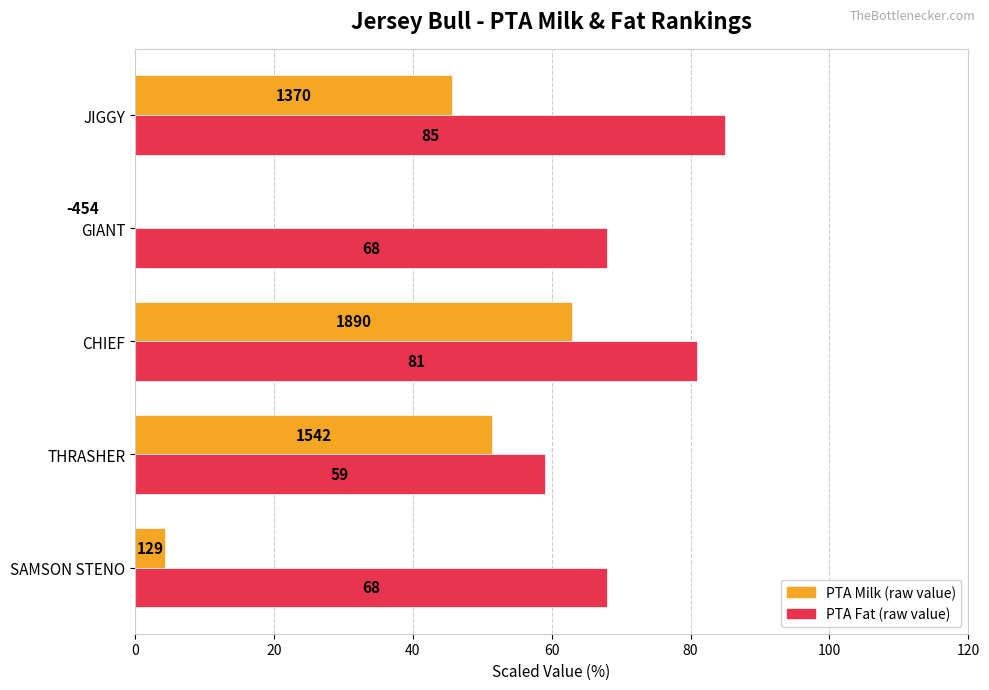

Which series changed the most between SAMSON STENO and GIANT?

PTA Milk (scaled %)